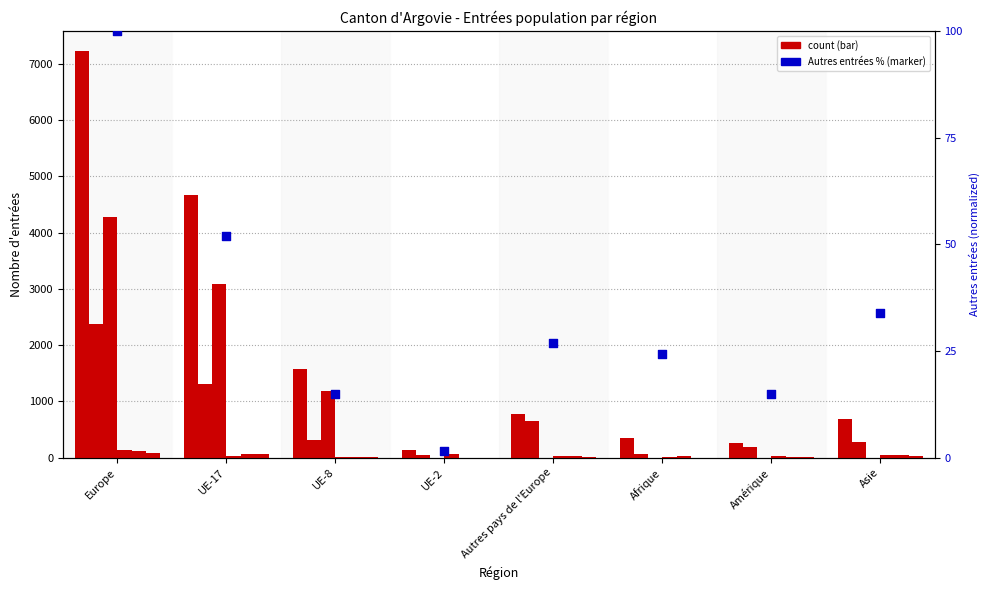

Is the value of Total Entrées at UE-17 greater than the value of Activité lucrative contingentée at Europe?

Yes